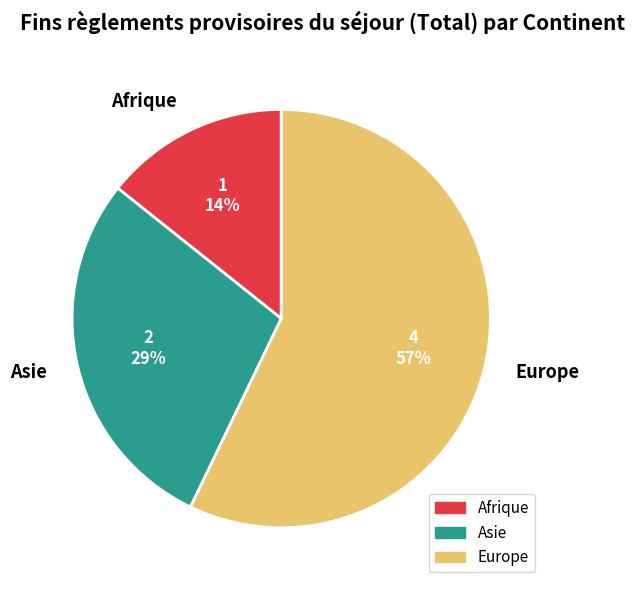

To the nearest percent, what is the difference between the Europe and Afrique slice percentages?

43%